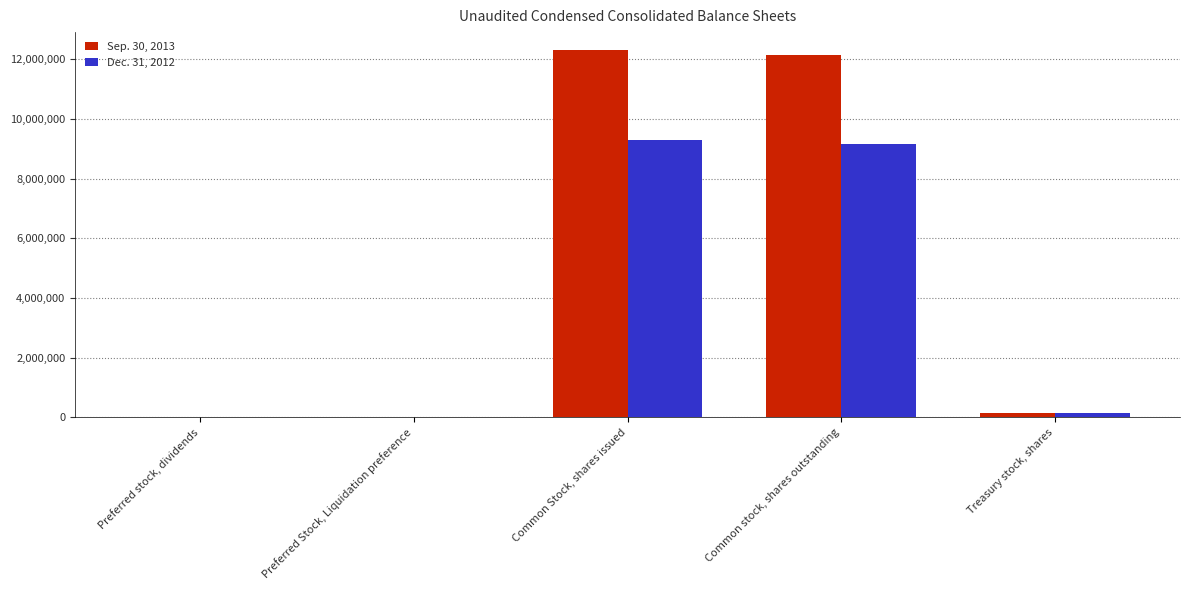

The value of Dec. 31, 2012 at Common stock, shares outstanding is 9146556. True or false?

True